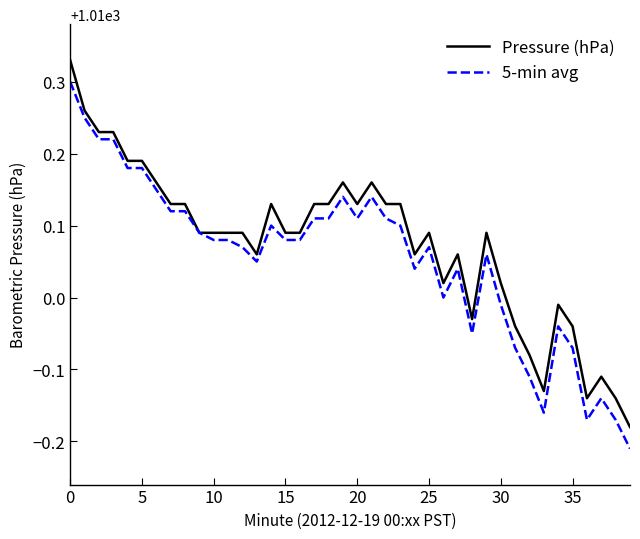

List the series in order of their peak value, highest first.

Pressure (hPa), 5-min avg